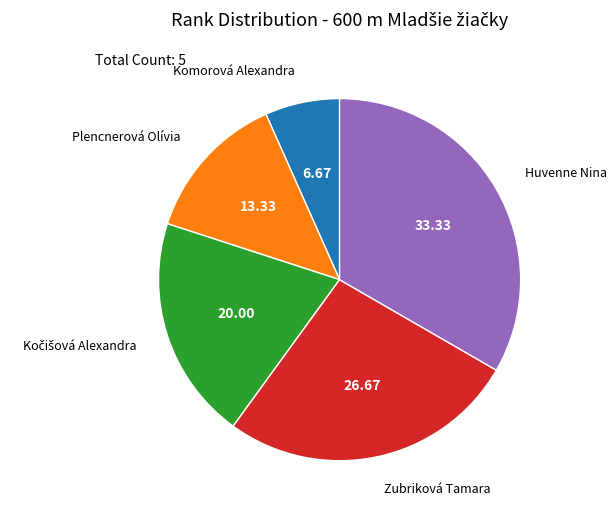

Which category has the biggest portion of the pie?

Huvenne Nina